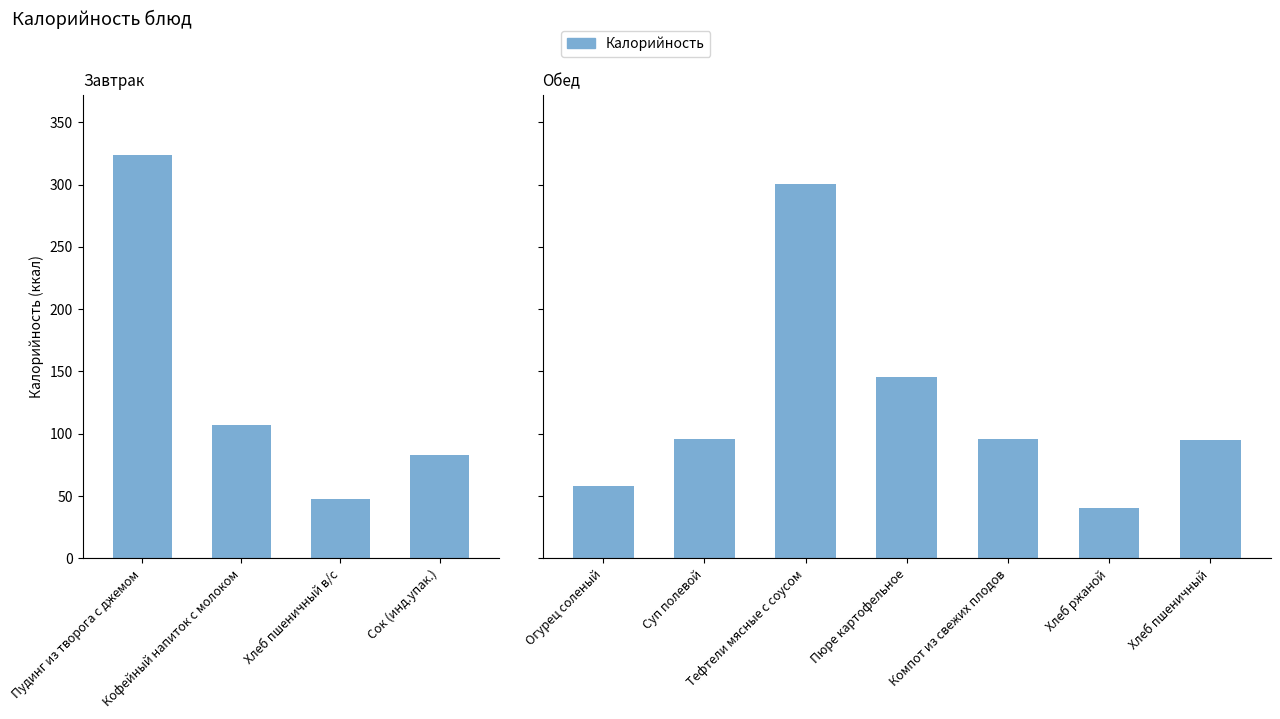

Which has a higher value, Пюре картофельное or Компот из свежих плодов?

Пюре картофельное